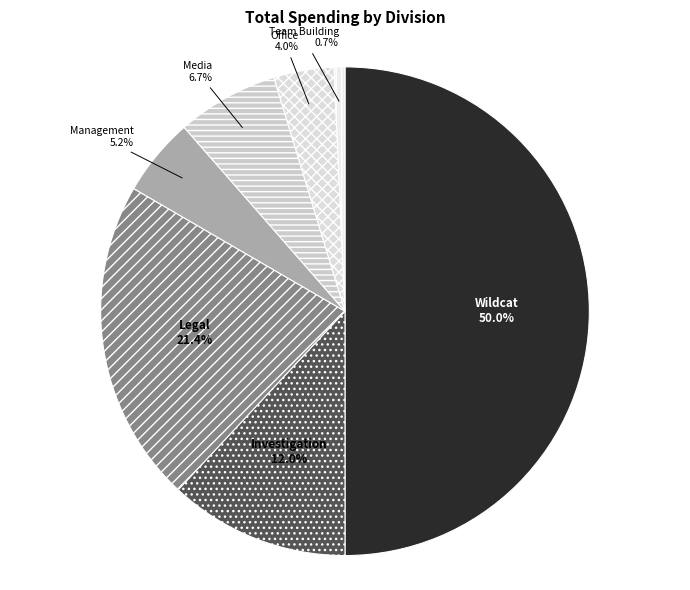

Combined, what portion of the pie is Office and Media?

10.7%